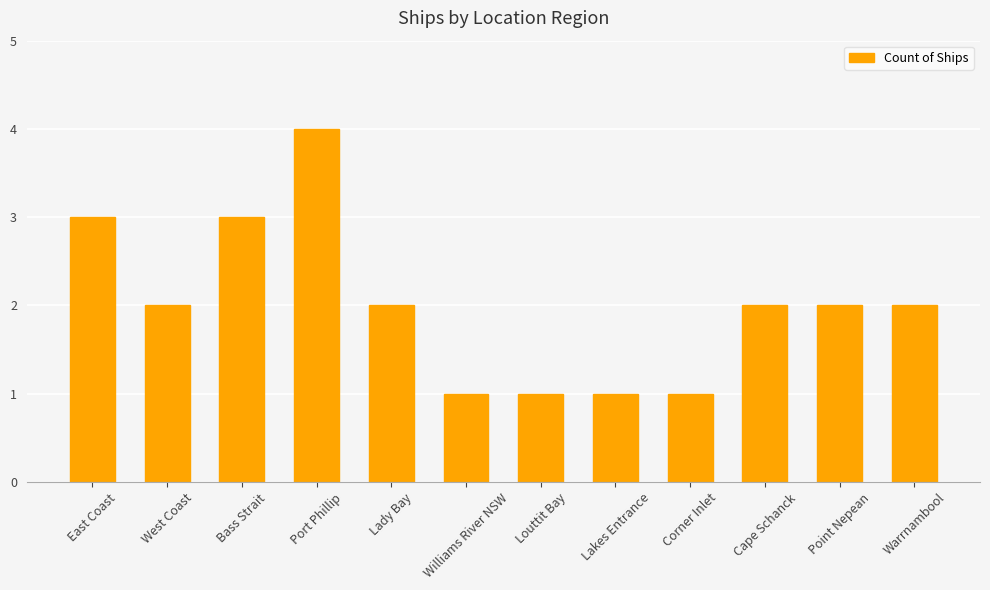

Between Bass Strait and Lakes Entrance, which is larger?

Bass Strait